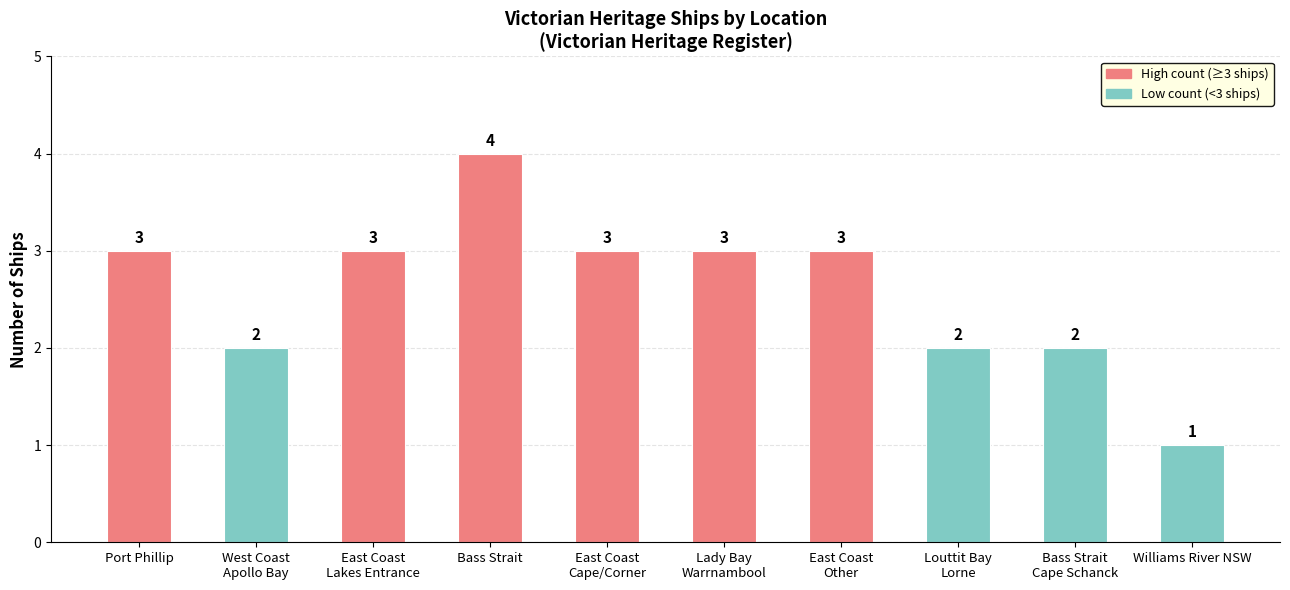

What is the ratio of the value at Port Phillip to the value at Williams River NSW?

3.0